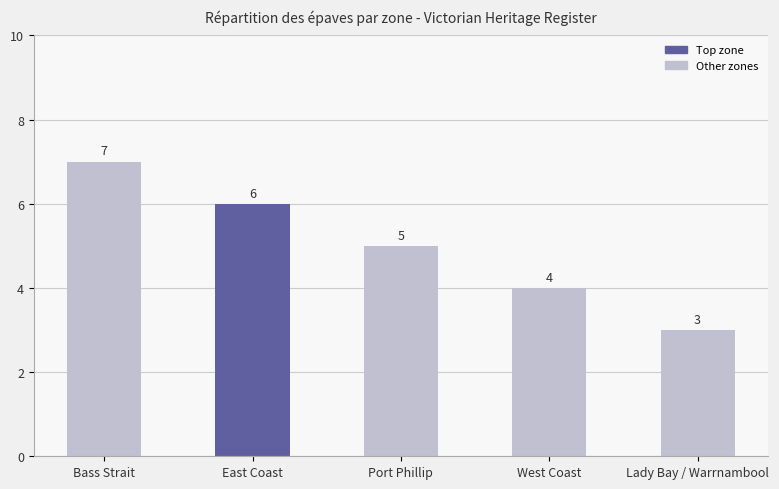

Rank the categories by value from highest to lowest.

Bass Strait, East Coast, Port Phillip, West Coast, Lady Bay / Warrnambool